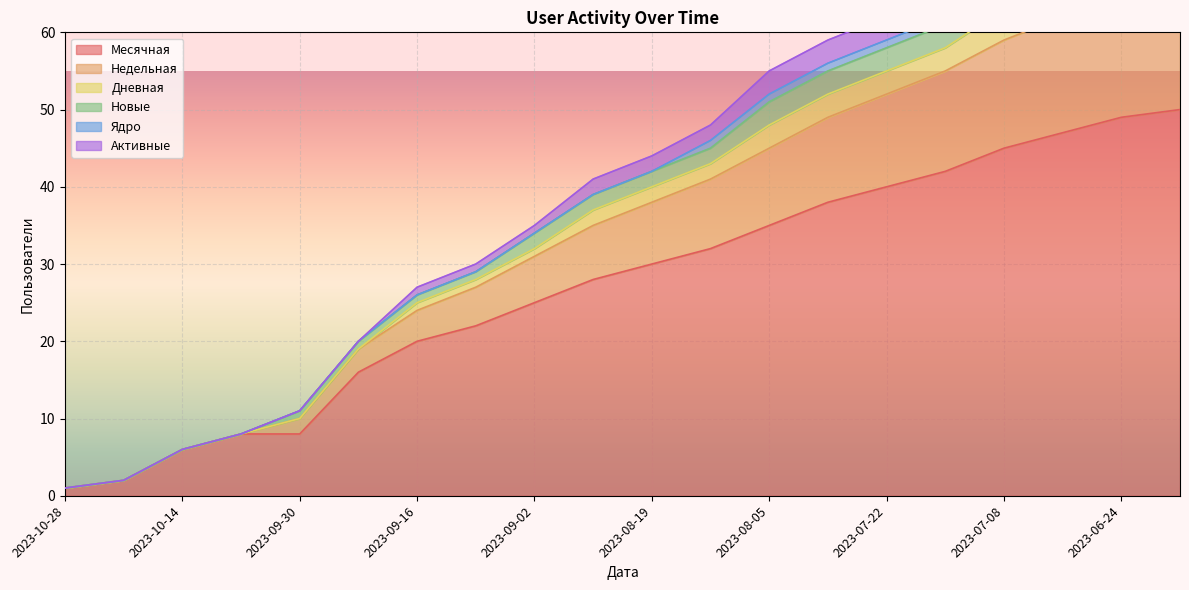

The Месячная series shows 3 at 2023-10-07. True or false?

False